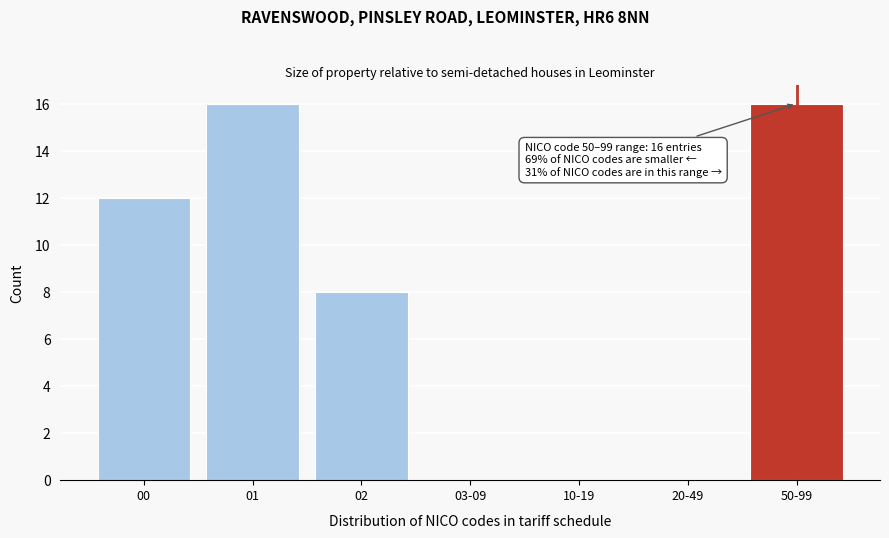

Reading right to left, what are all the values shown in this chart?

50-99=16	20-49=0	10-19=0	03-09=0	02=8	01=16	00=12